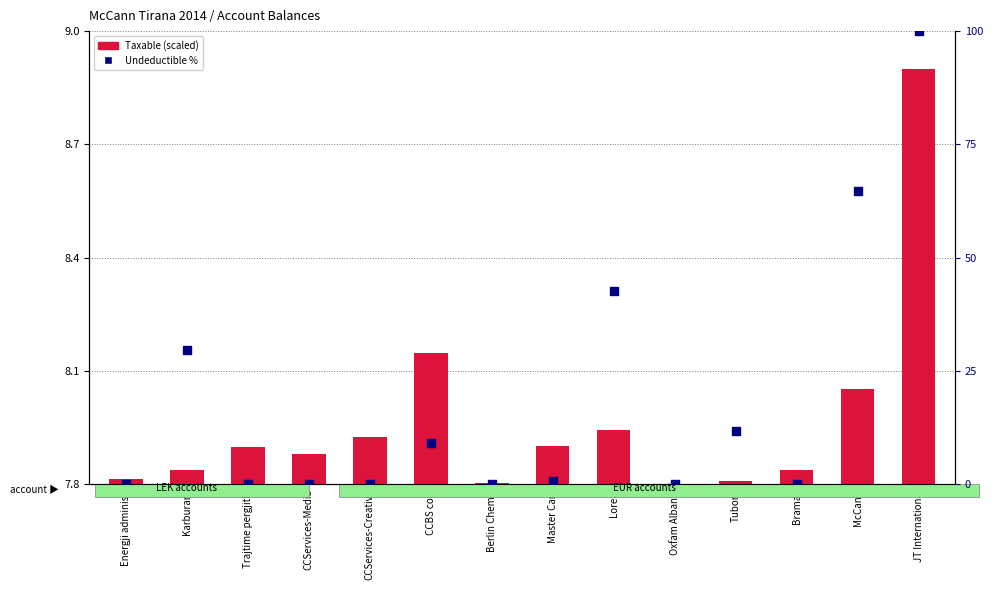

Which series has the largest total across all categories?

Undeductible %